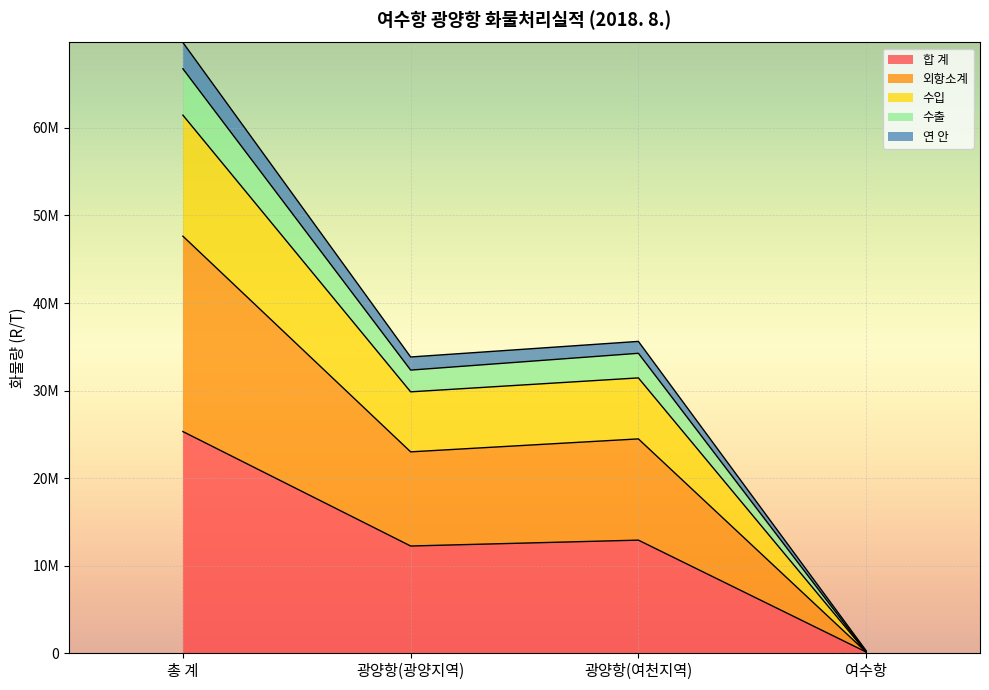

True or false: 연 안 and 수입 cross at least once.

False